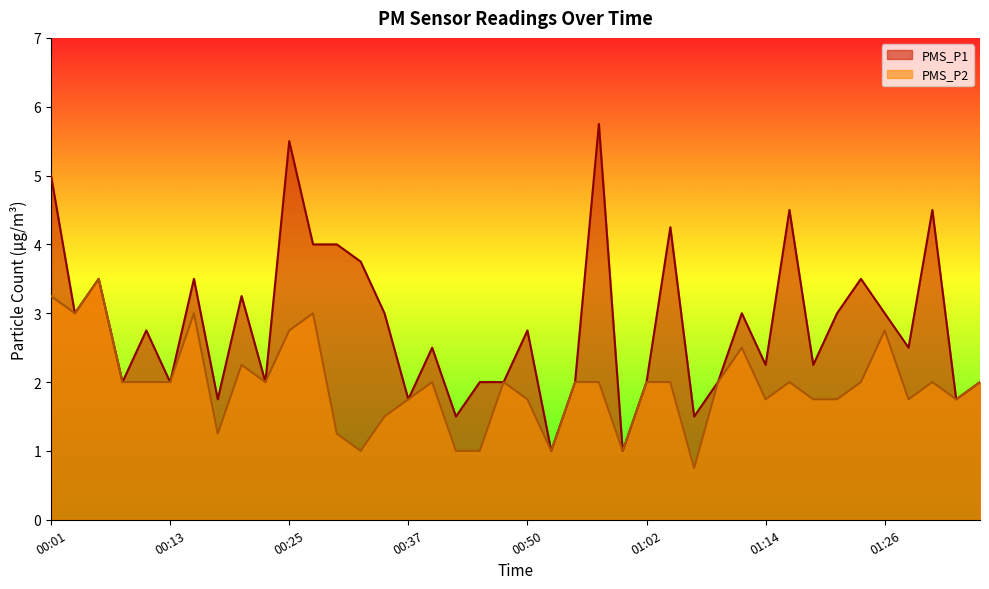

How many values in the PMS_P2 series are below 2?

16